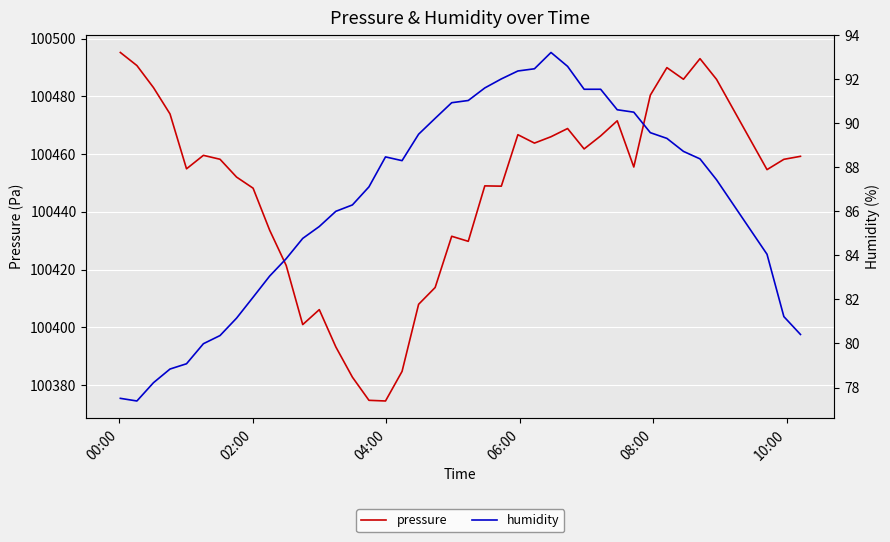

What is the lowest value of the pressure series?

100374.5